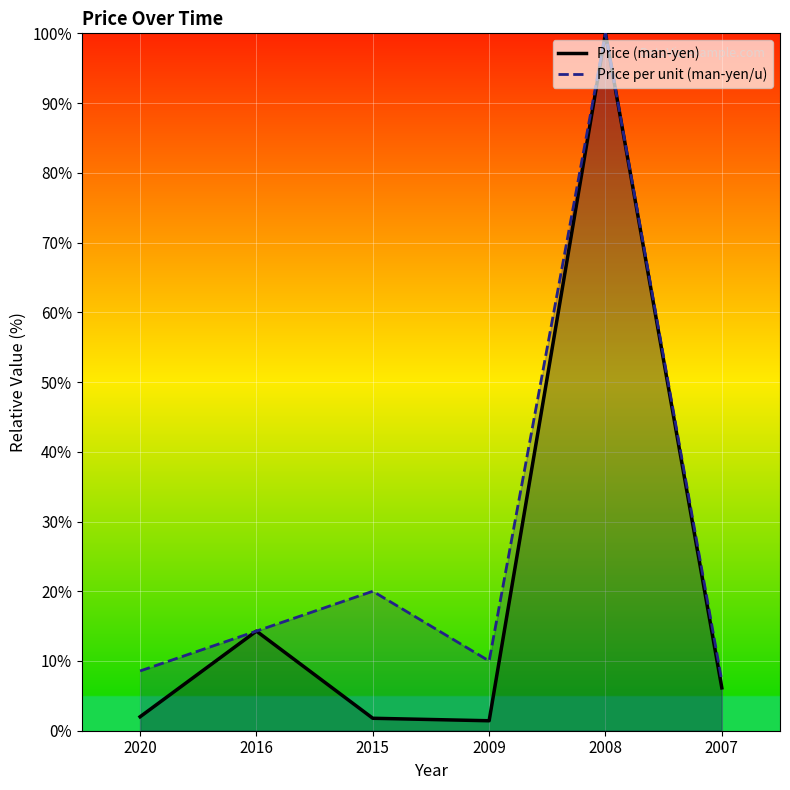

What is the difference between the Price (man-yen) values at 2015 and 2009?

0.4